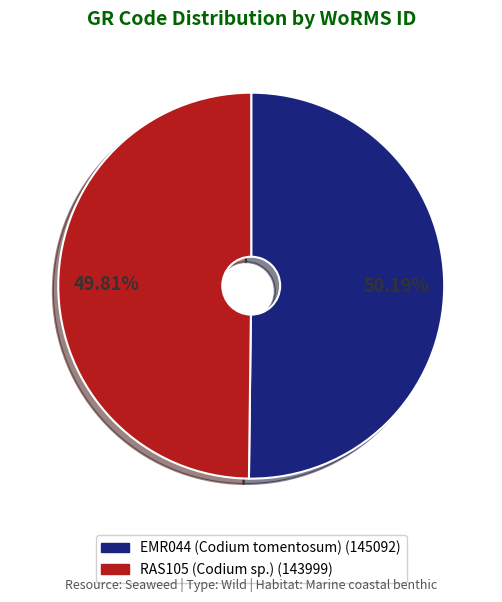

What is the ratio of the value at EMR044 (Codium tomentosum) to the value at RAS105 (Codium sp.)?

1.0